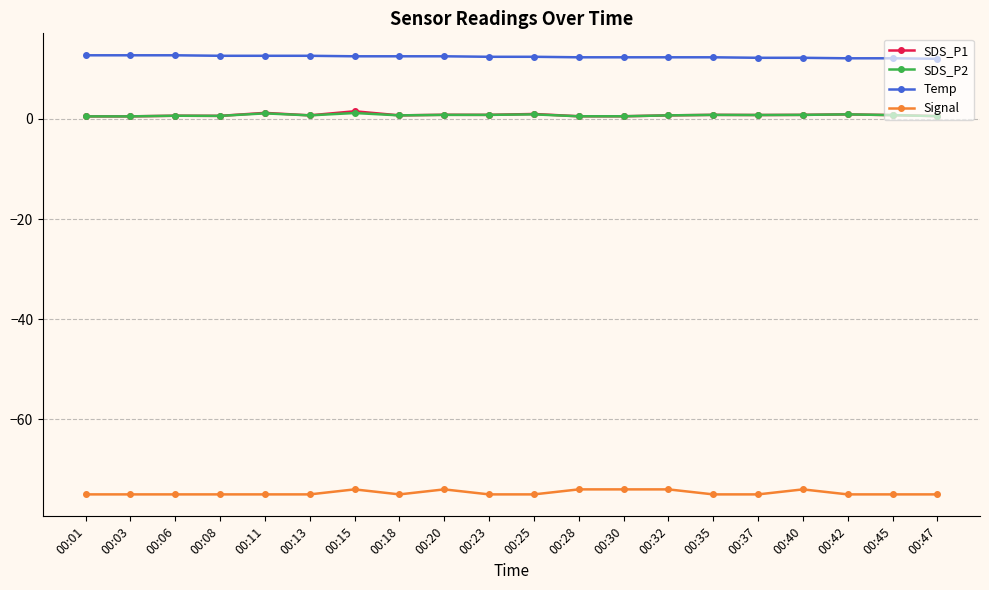

Which series has the largest total across all categories?

Temp